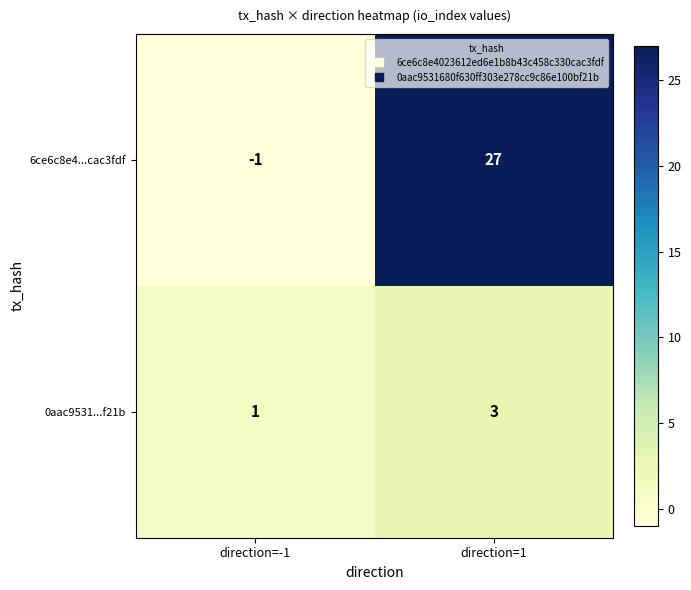

What is the minimum value shown in the chart?

-1